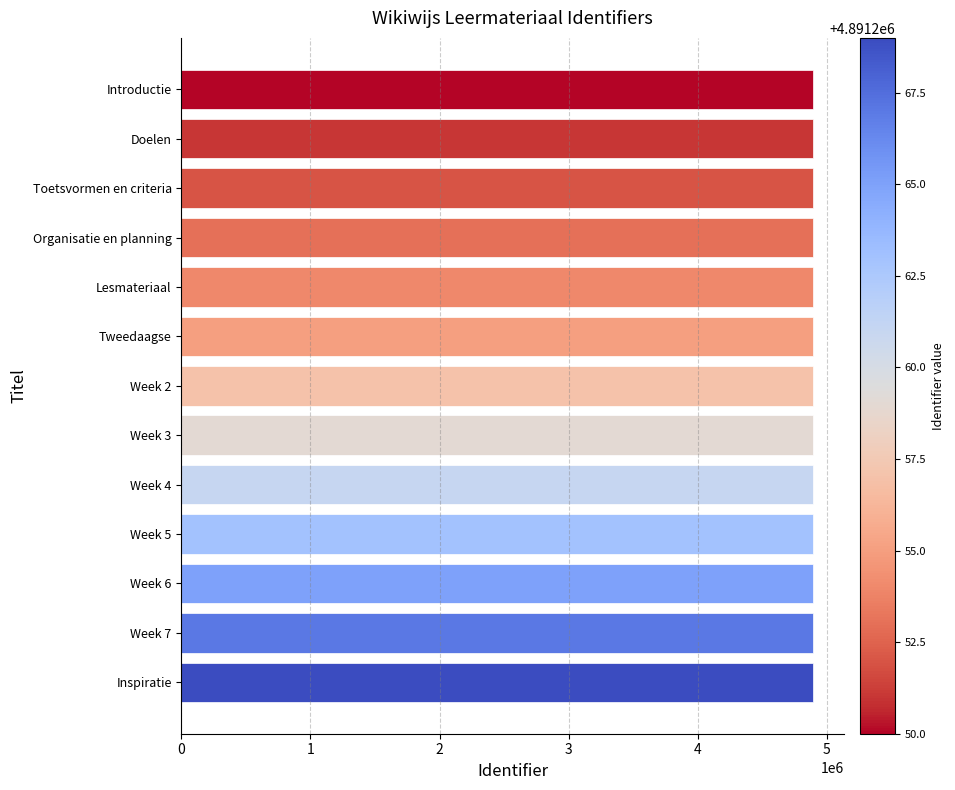

What is the label of the 12th bar from the top?

Week 7